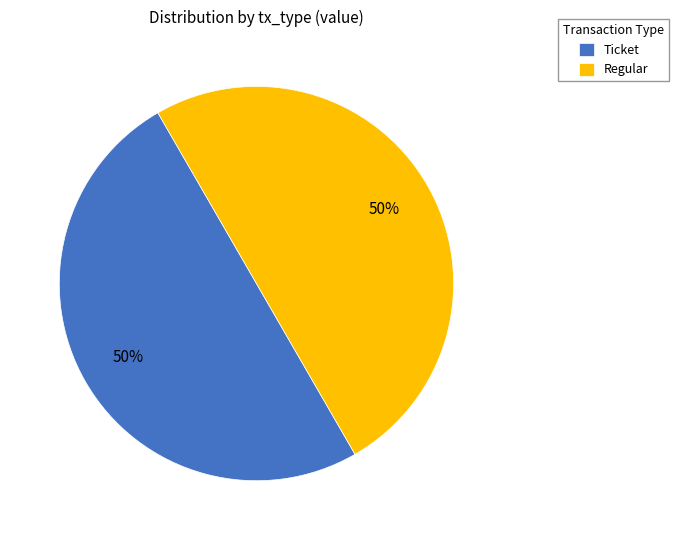

To the nearest percent, what is the combined percentage of Ticket and Regular?

100%